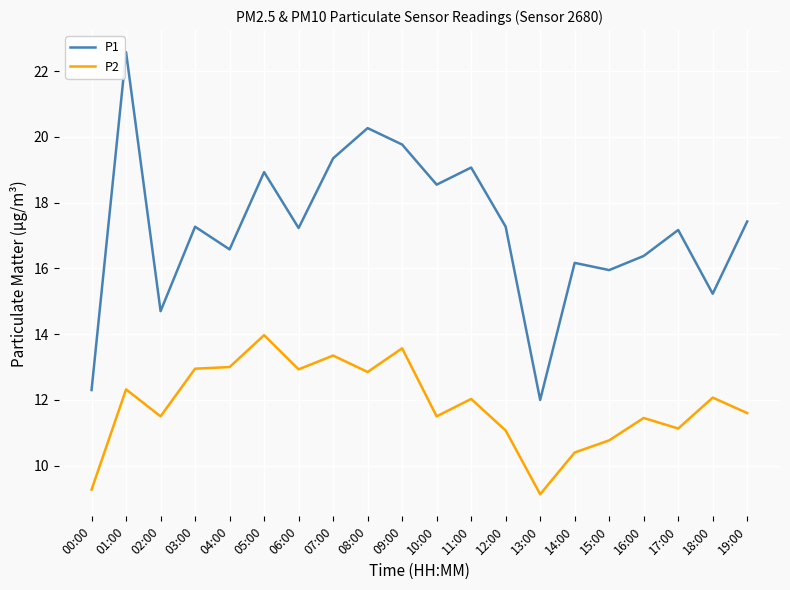

How many interior local peaks does the P1 series have?

7